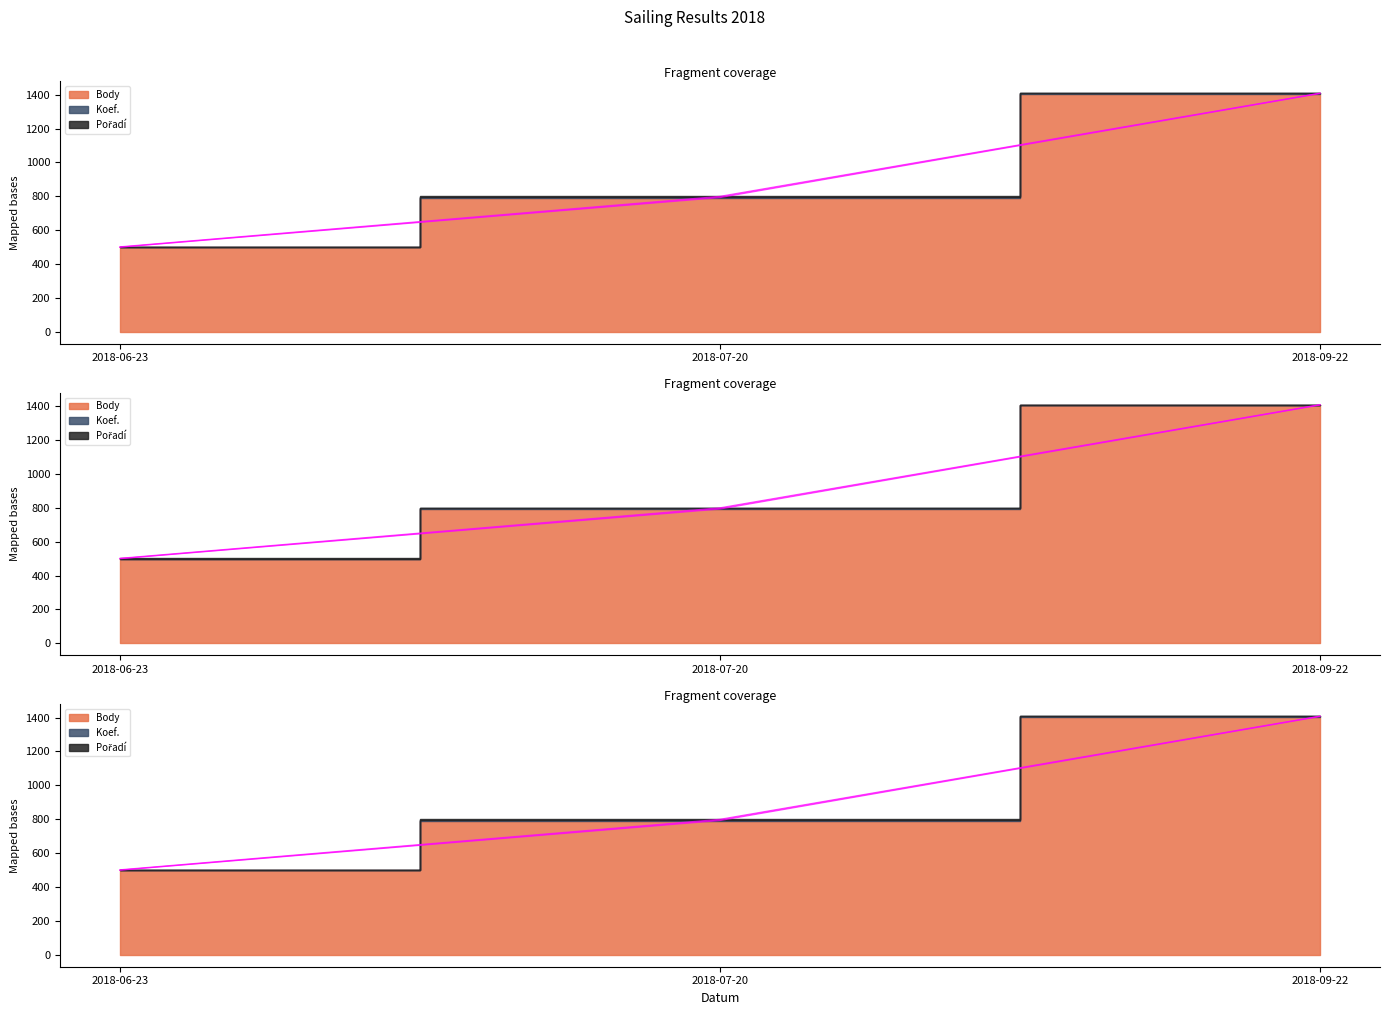

Is it true that Koef. equals 0 at 2018-06-23?

False